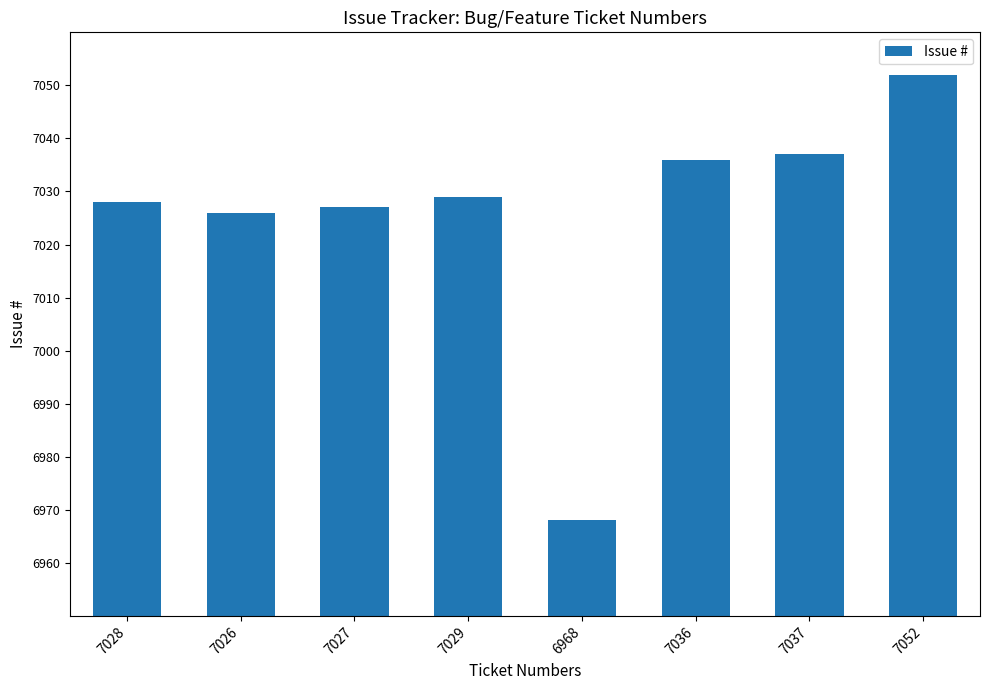

Does the chart contain any negative values?

No